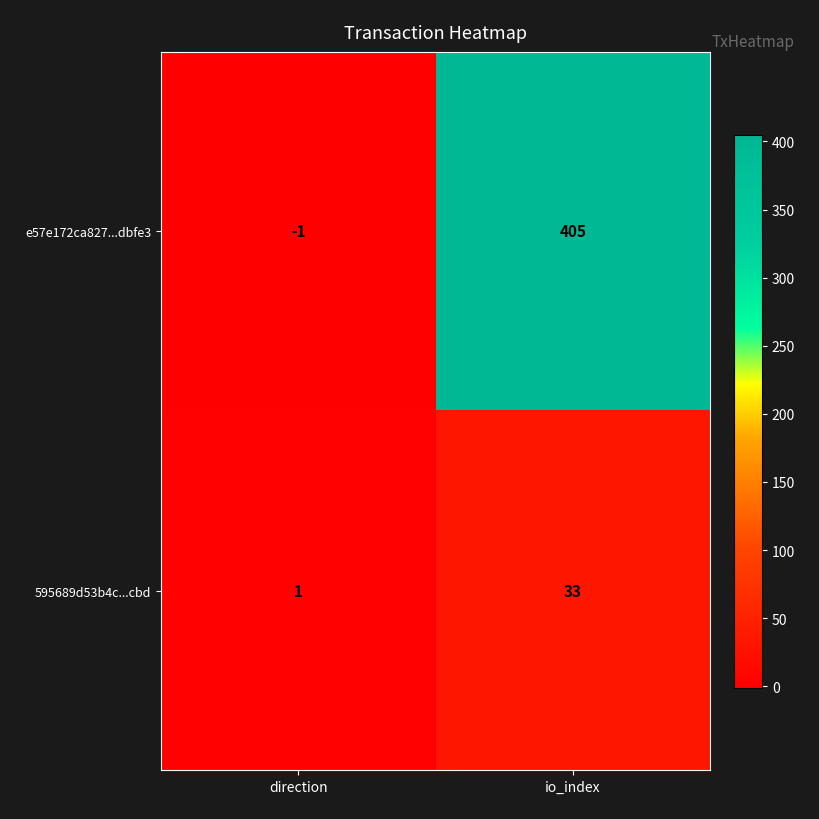

At how many categories does at least one series exceed 180?

1